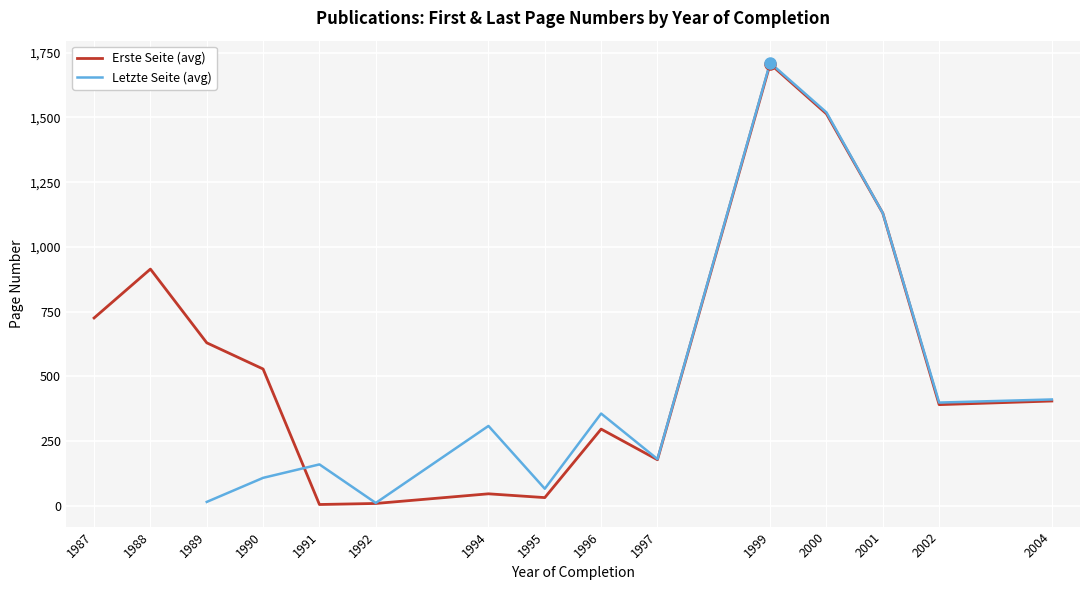

Which series has the largest range (max minus min)?

Erste Seite (avg)